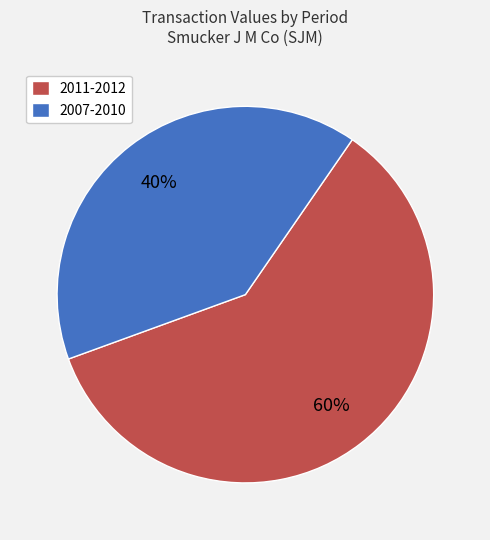

Which category has the biggest portion of the pie?

2011-2012